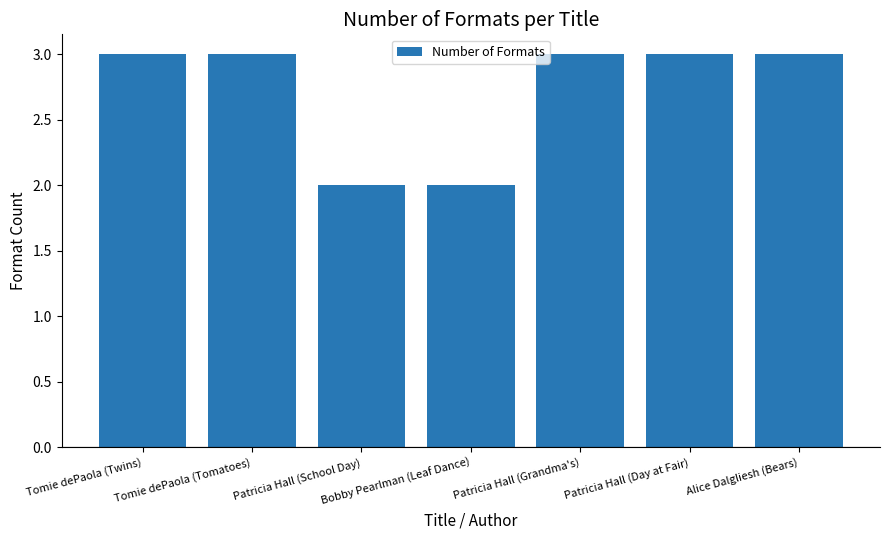

How many series are shown in this chart?

1